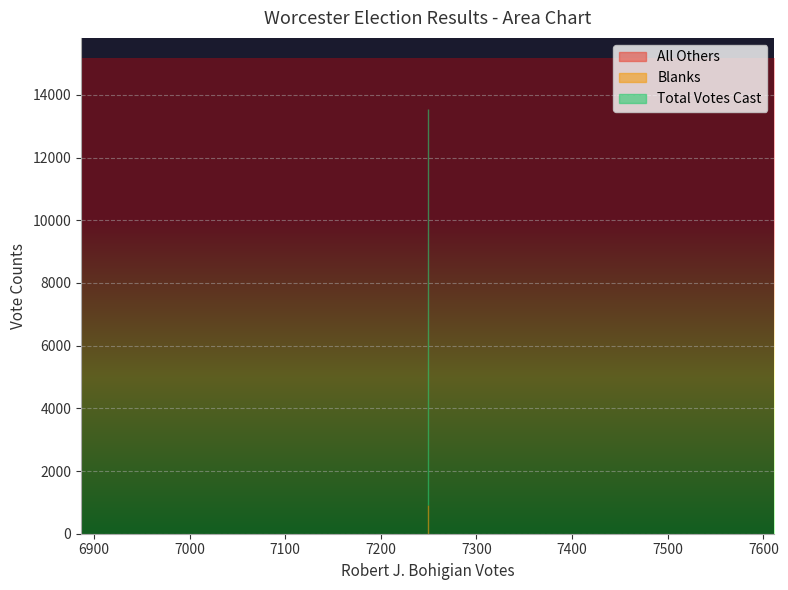

At how many categories does at least one series exceed 4639?

2